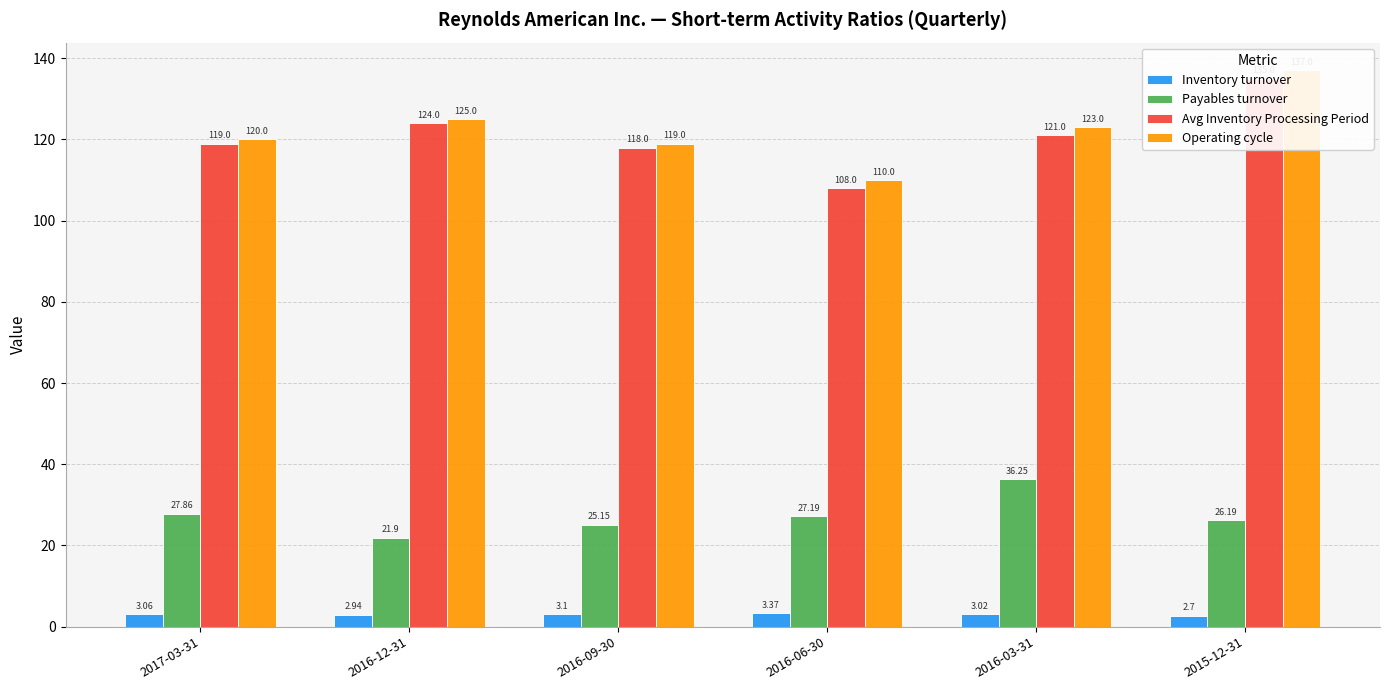

Does the chart contain any negative values?

No